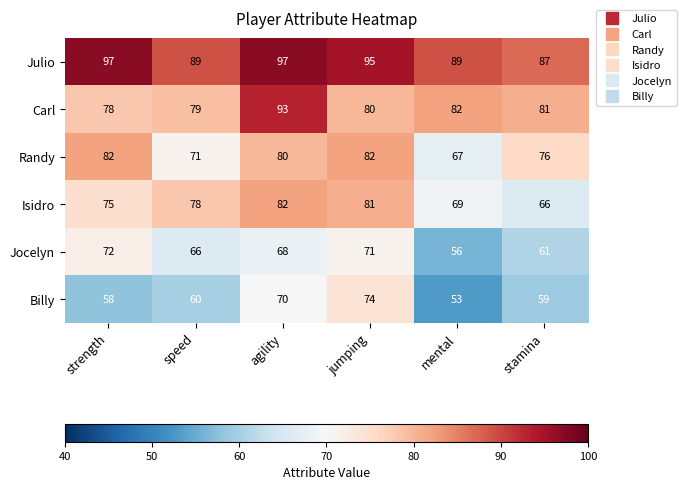

Rank the series at jumping from lowest to highest value.

Jocelyn, Billy, Carl, Isidro, Randy, Julio